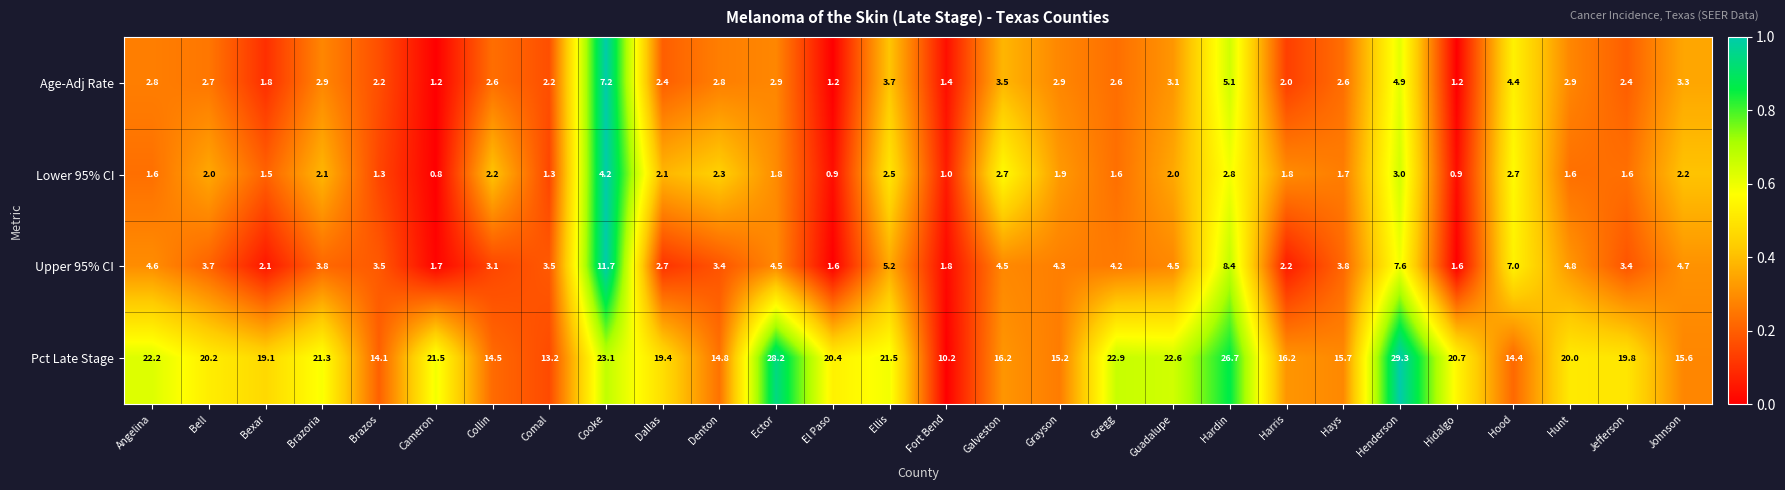

At which category is the sum across all series the highest?

Cooke